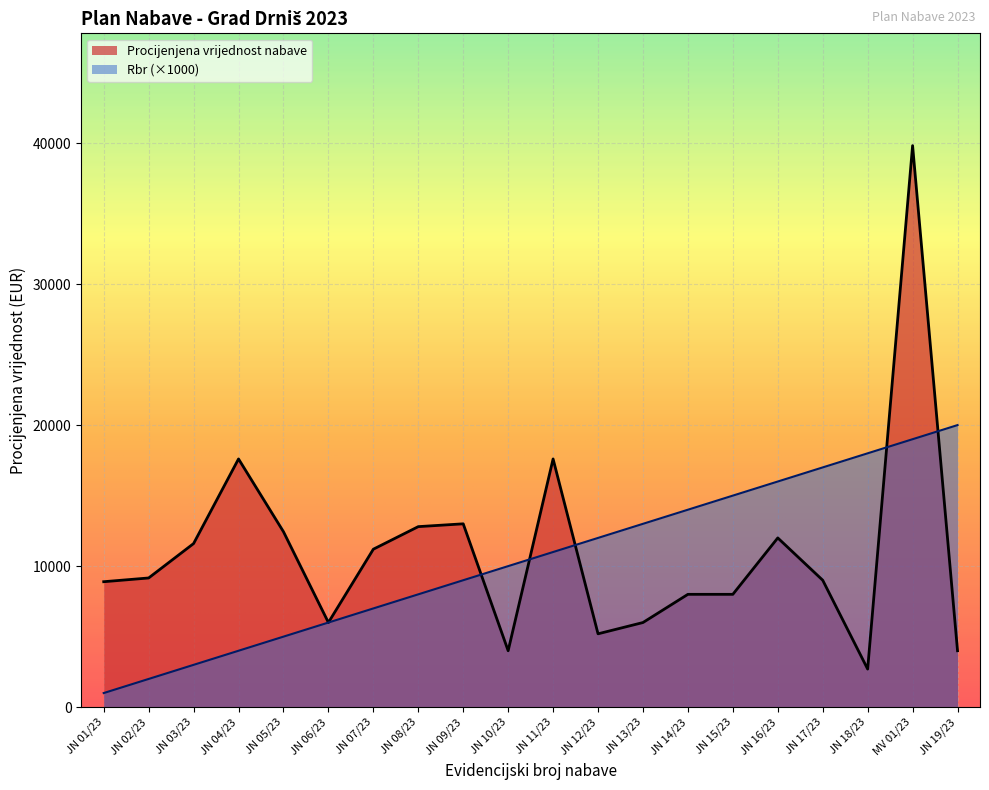

Is the value of Rbr at JN 15/23 greater than the value of Procijenjena vrijednost nabave at JN 17/23?

Yes